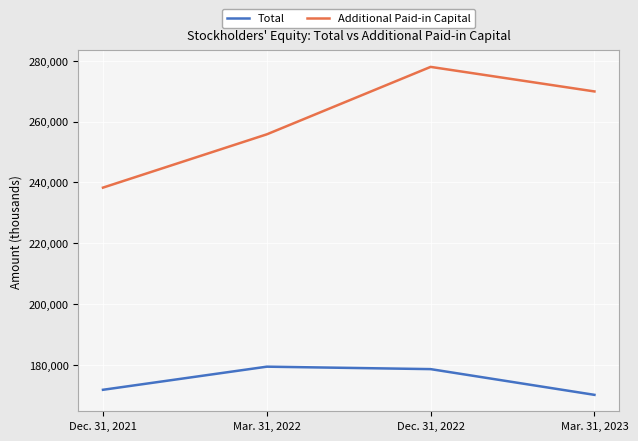

Where is Total nearest to the value 174722?

Dec. 31, 2021